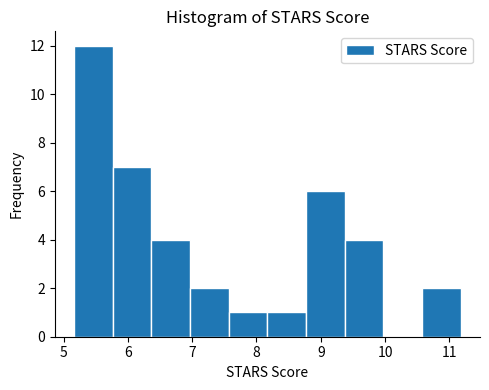

How tall is the bar that spans 8.8 to 9.4 on the x-axis? Neither the bar edges nor the heights are printed on the chart, so give them approximately, as read against the axes.

6